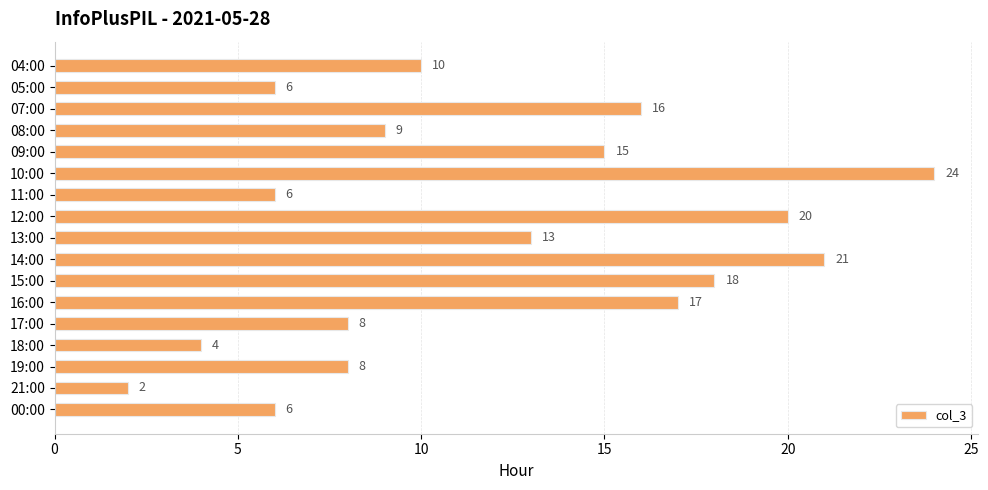

At which label is the value closest to 13?

13:00